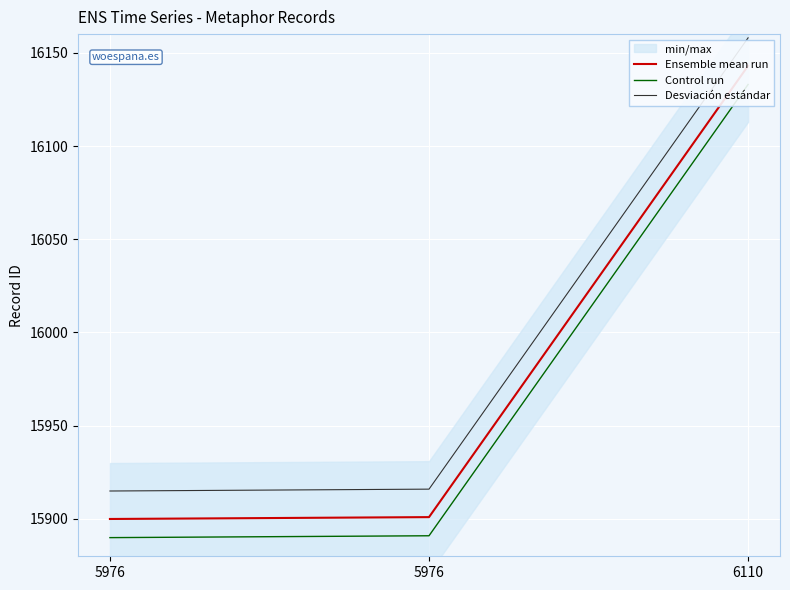

Rank the series by their maximum value, from highest to lowest.

Desviación estándar, Ensemble mean run, Control run